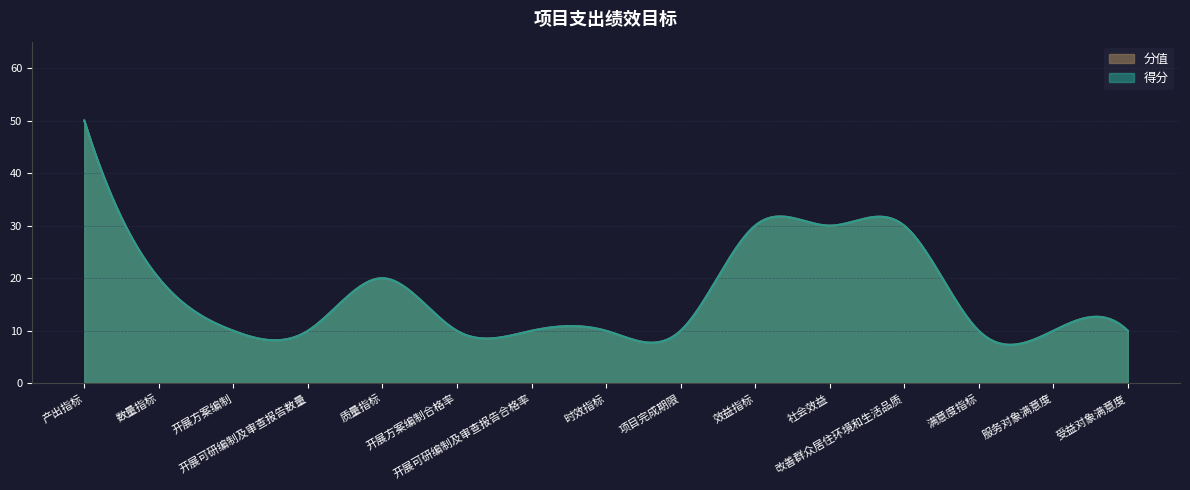

Reading left to right, extract all data points from this chart.

分值: 50	20	10	10	20	10	10	10	10	30	30	30	10	10	10
得分: 50	20	10	10	20	10	10	10	10	30	30	30	10	10	10